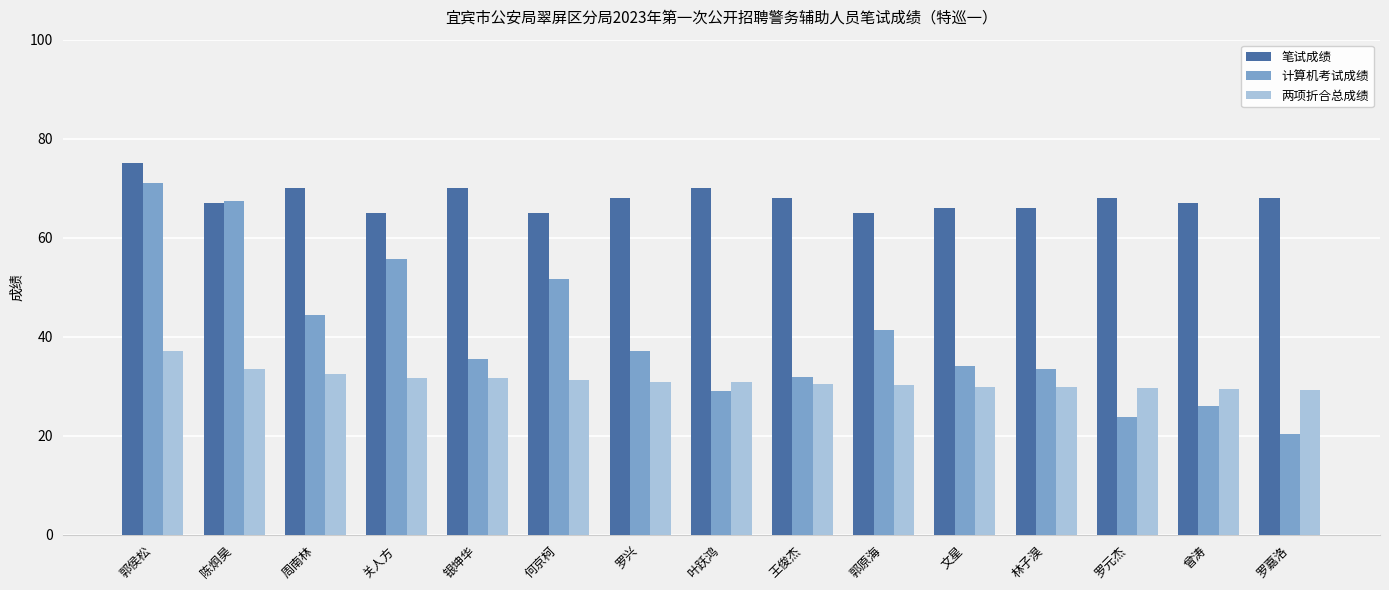

What position from the left is 陈炯昊?

2